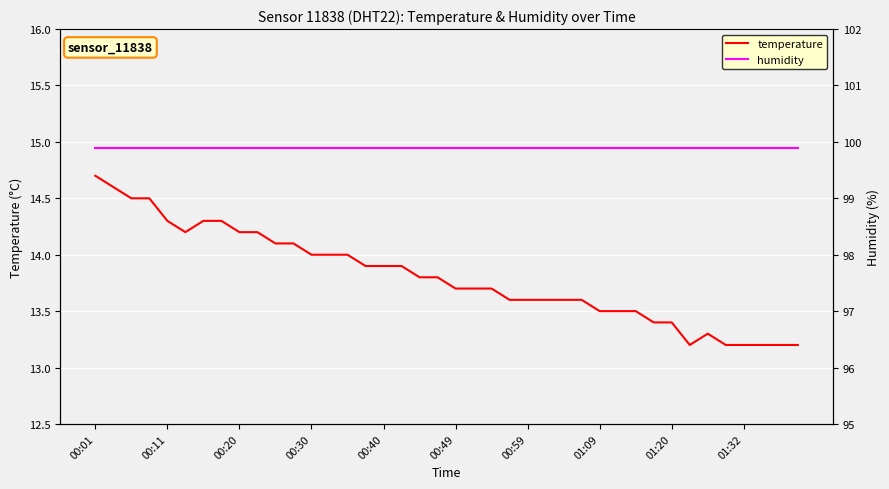

What is the maximum value shown in the chart?

99.9